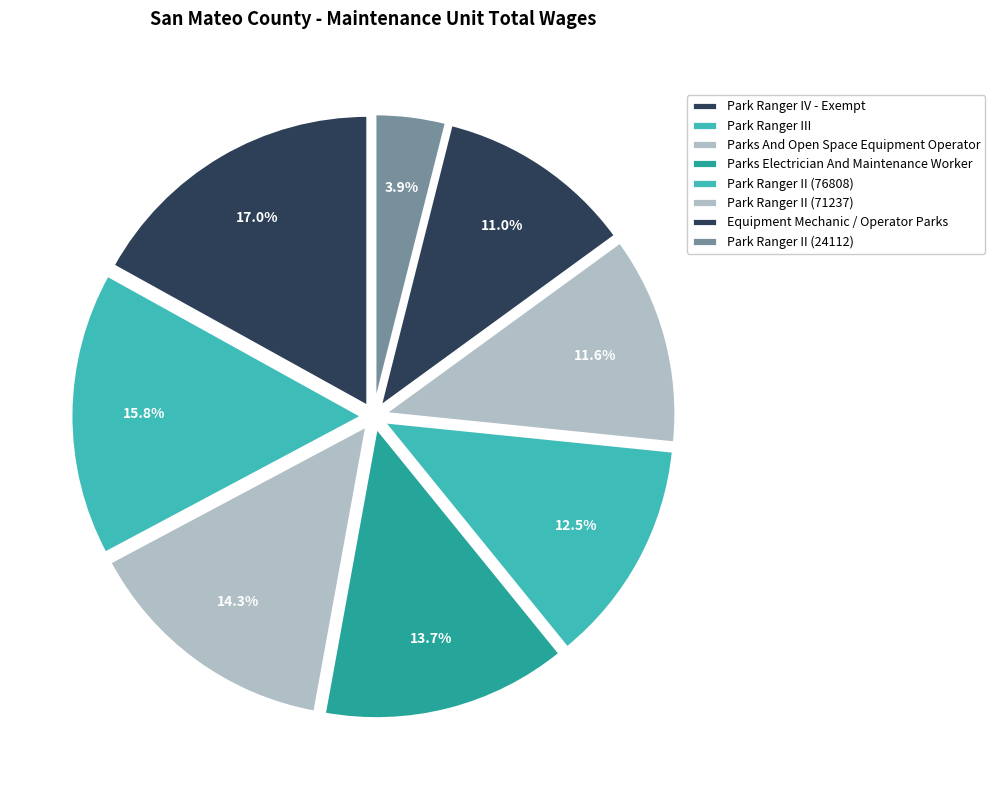

The Park Ranger II (71237) slice represents 12% of the pie. True or false?

True